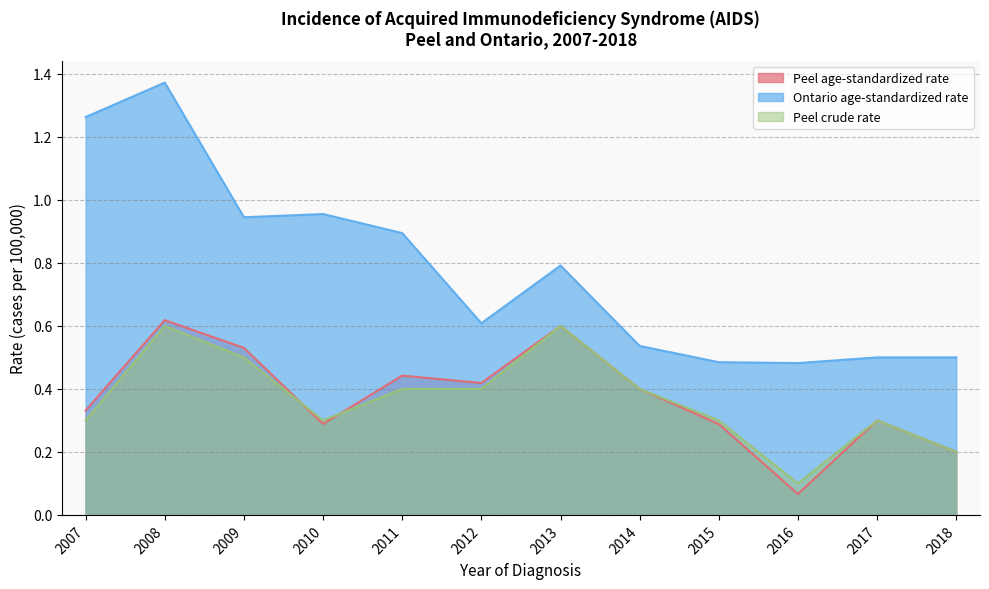

Where is the first local maximum for Peel crude rate?

2008